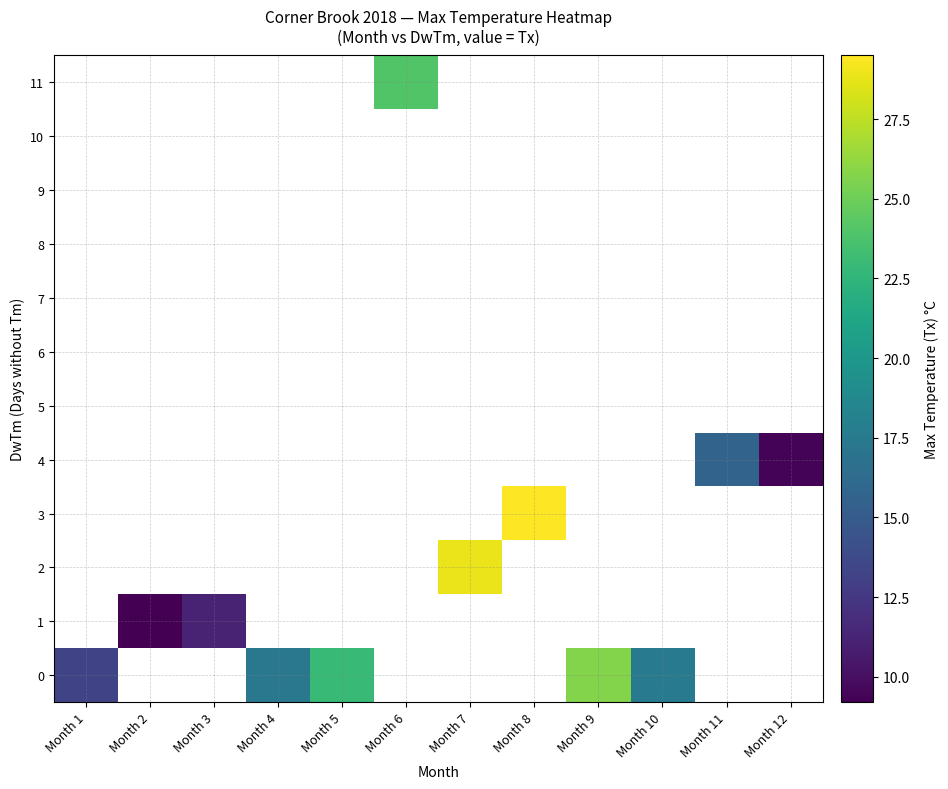

Which category has the lowest value across all series?

Month 2